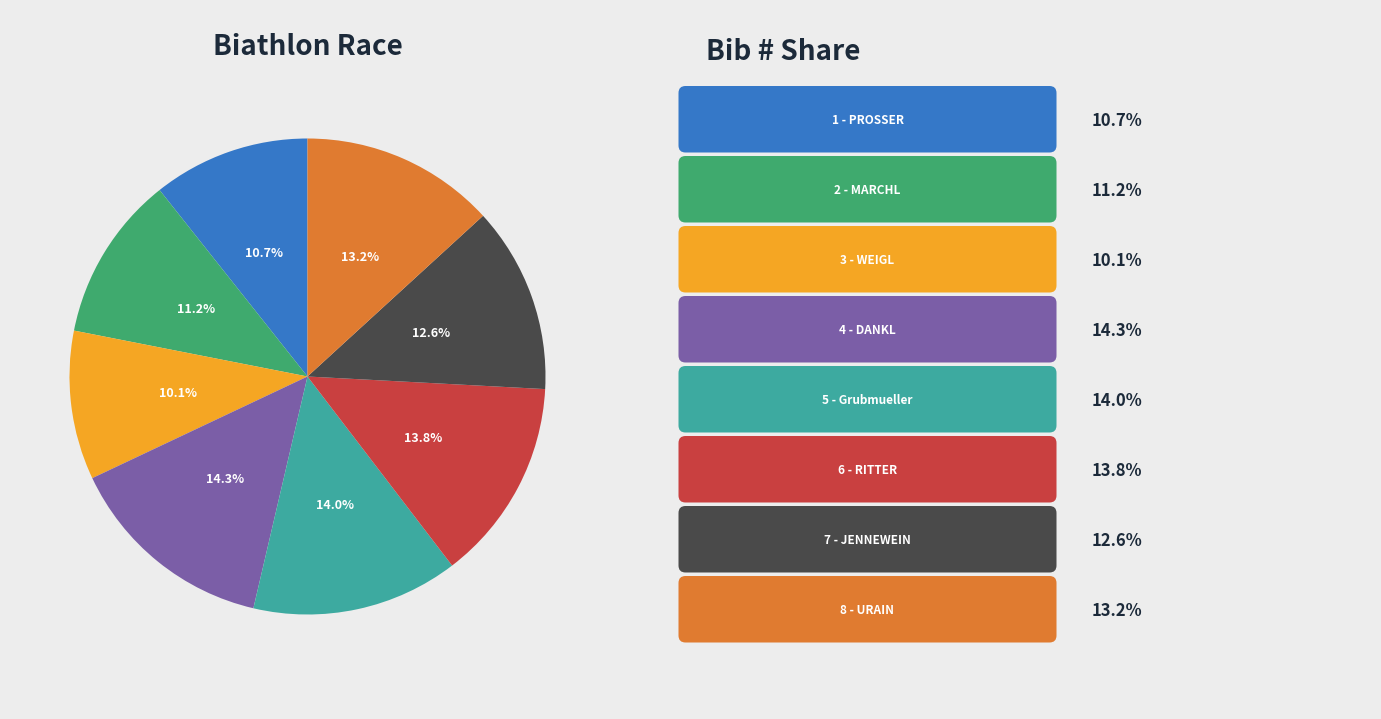

To the nearest percent, what is the difference between the largest and smallest slice percentages?

4%